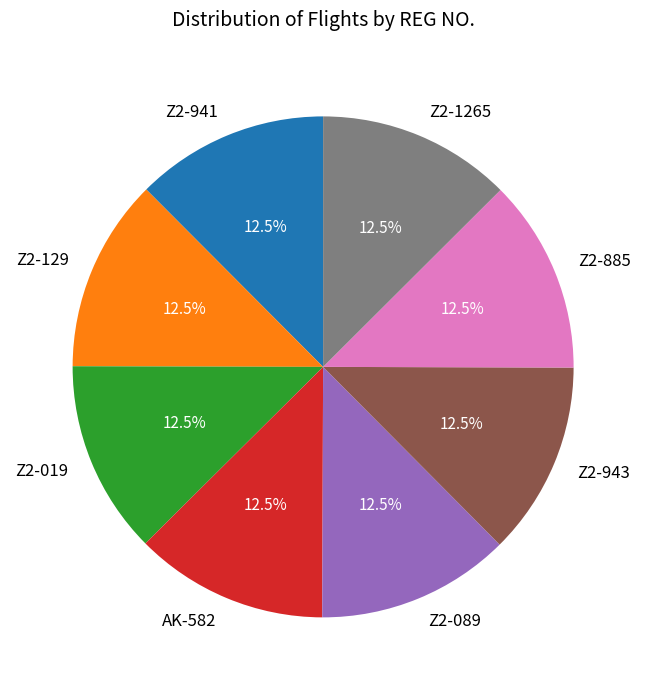

Does any single category account for the majority?

No